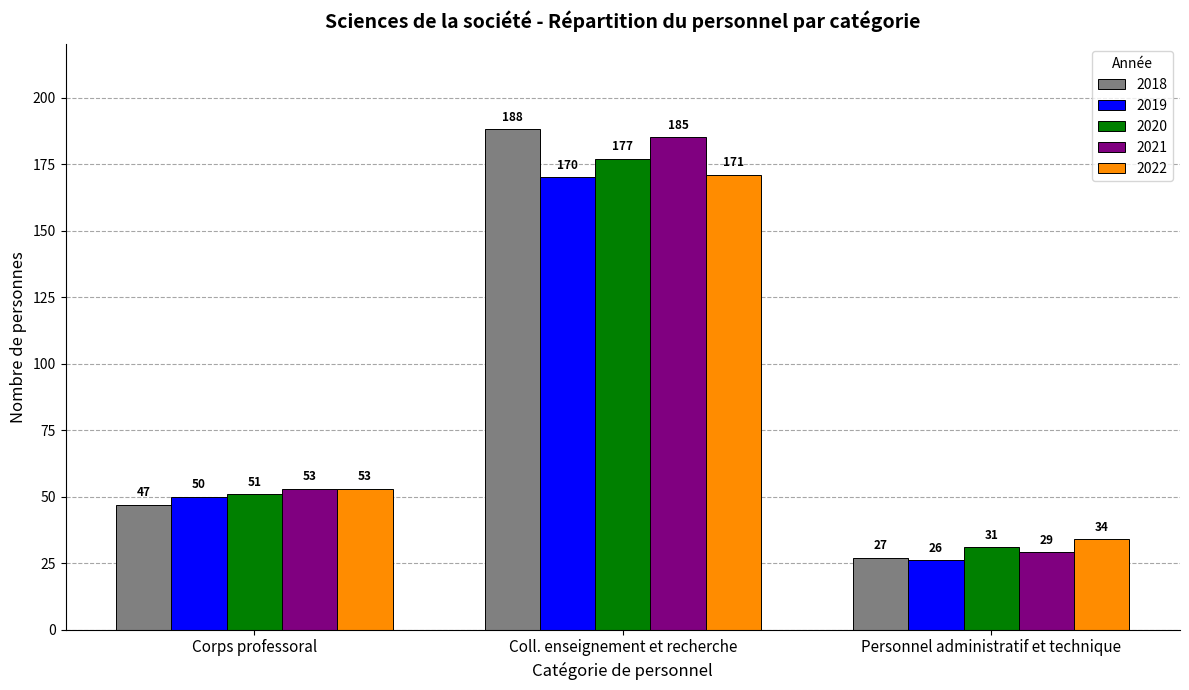

What are all the series names shown in the legend?

2018, 2019, 2020, 2021, 2022